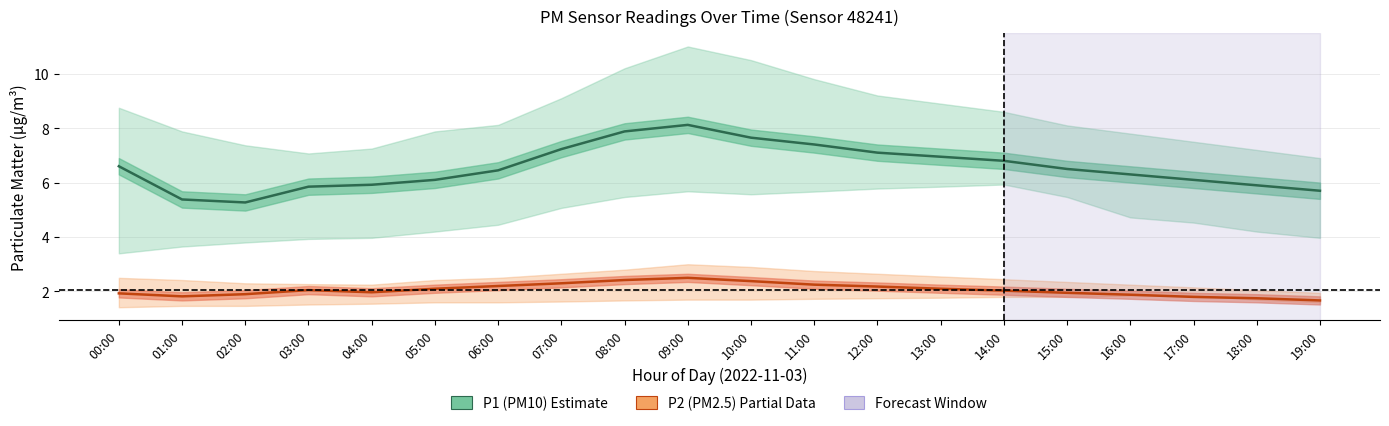

Is the value of P1 (PM10) at 04:00 greater than the value of P2 (PM2.5) at 02:00?

Yes